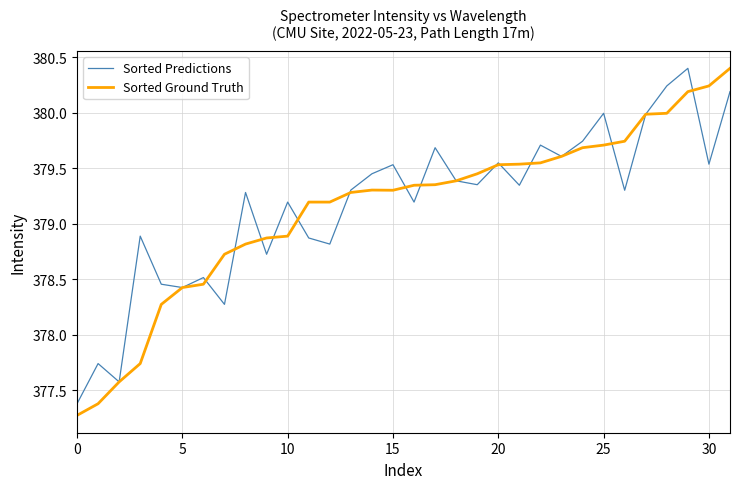

What is the maximum value shown in the chart?

380.4